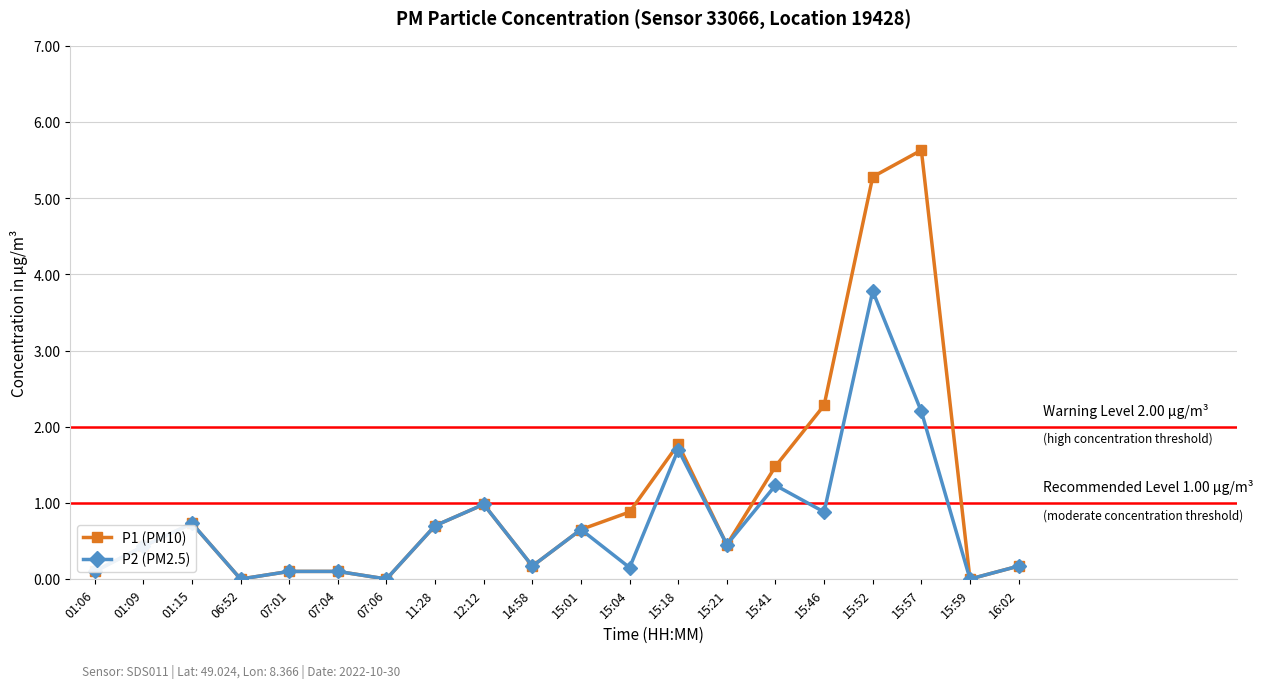

What position from the left is 15:18?

13